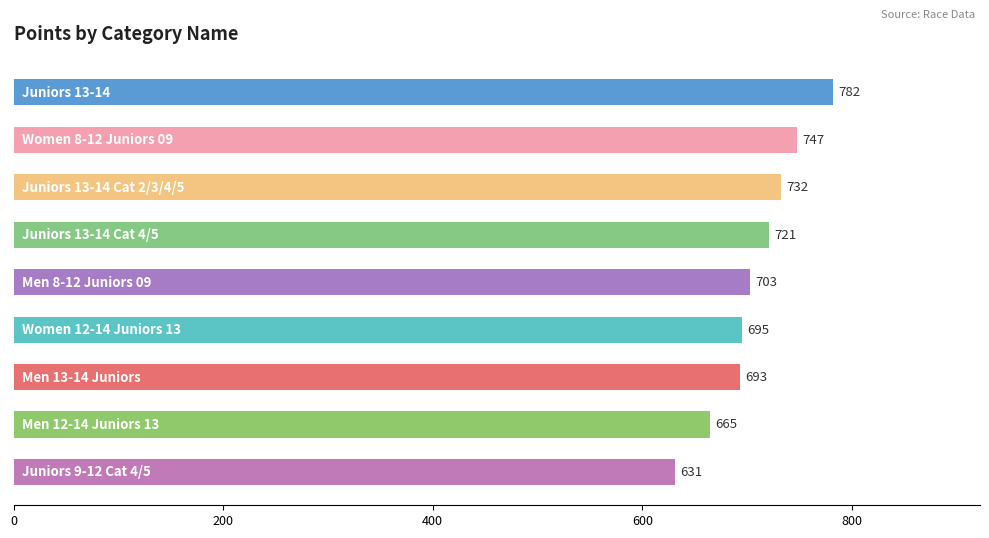

What is the value of the 3rd bar from the top?

732.1